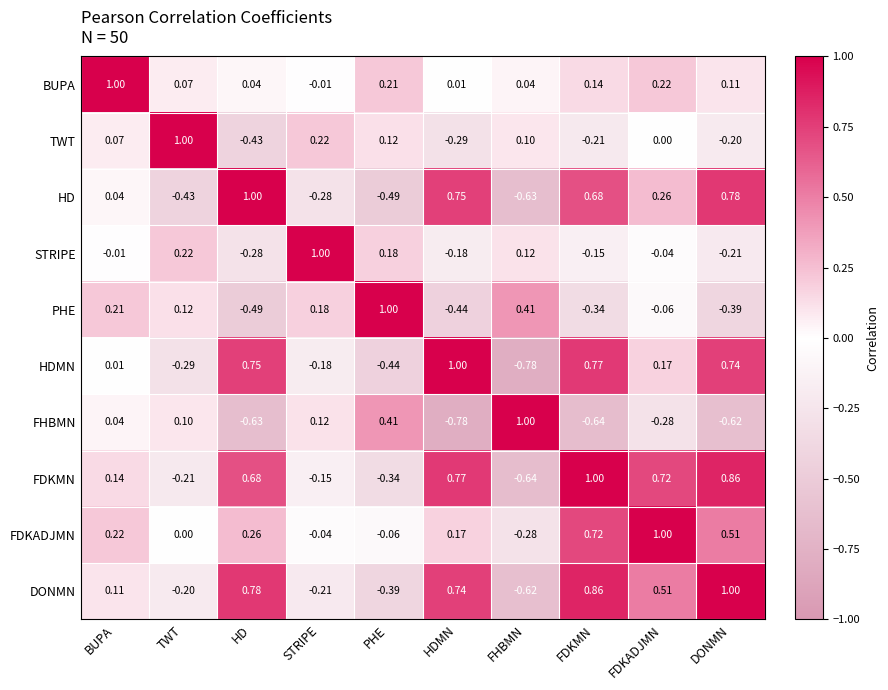

Which category has the lowest value in the DONMN series?

FHBMN